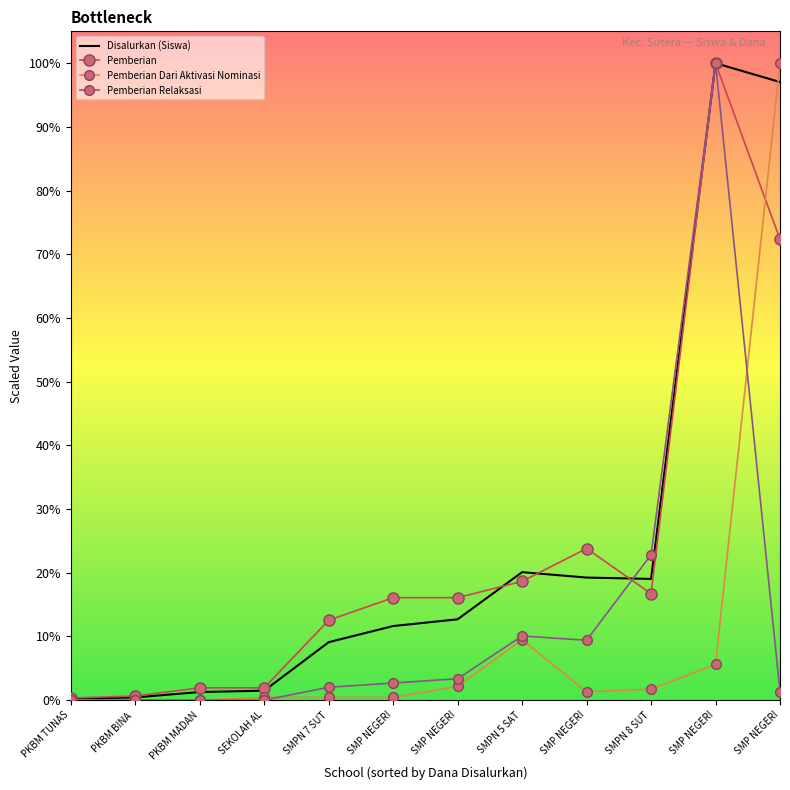

What is the maximum value for Disalurkan (Siswa)?

289500000.0